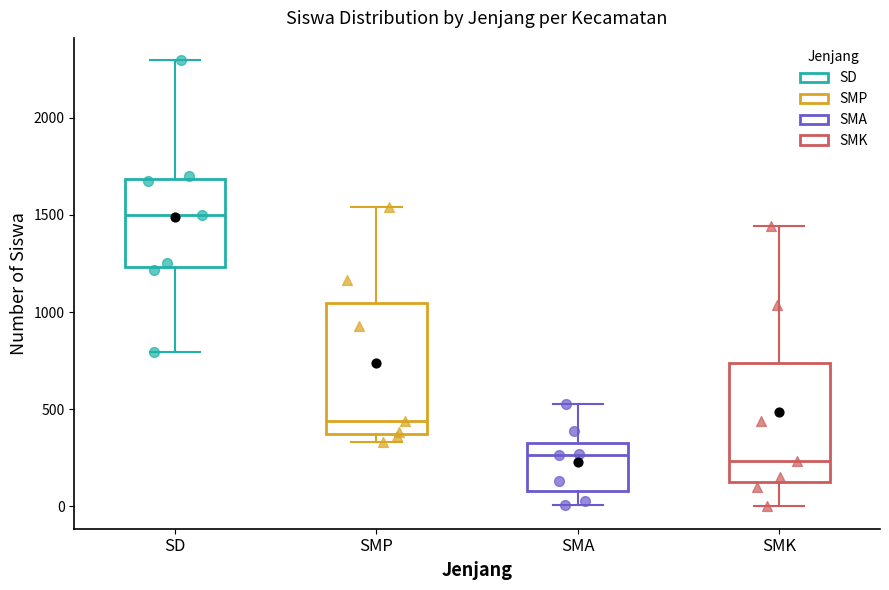

Where is the upper edge of the box for SMA on the y-axis? The values are not printed on the chart, so give them approximately, as read against the axis.

350